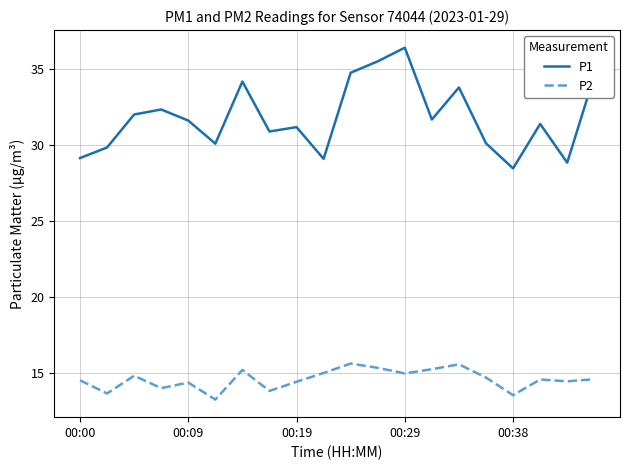

Which series has the largest total across all categories?

P1